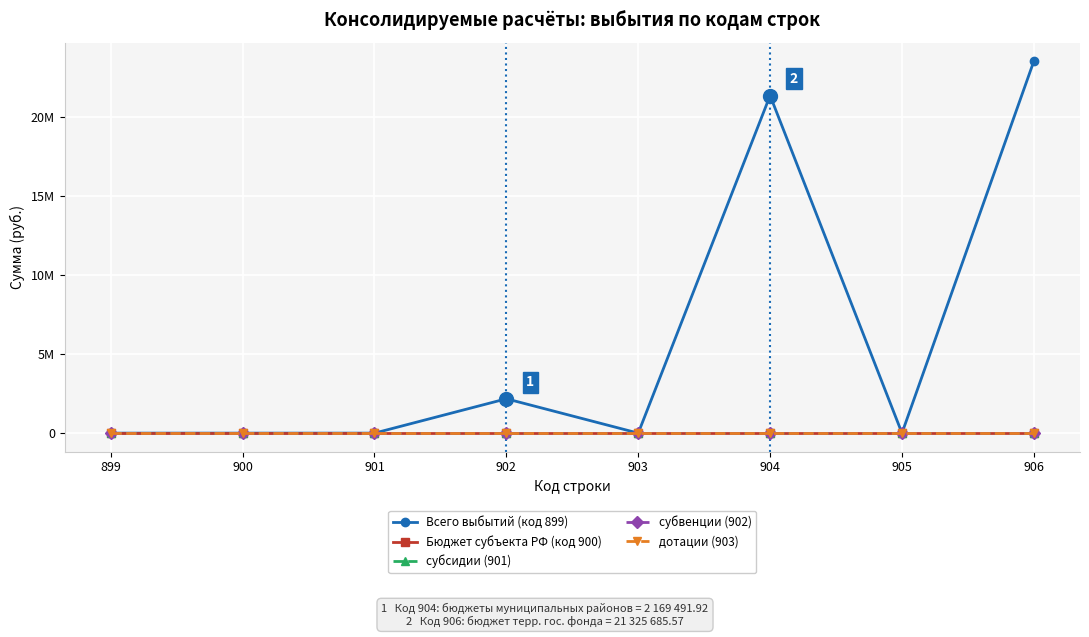

Reading left to right, list all the values displayed in this chart.

Всего выбытий (код 899): 899=0.0	900=0.0	901=0.0	902=2169491.9	903=0.0	904=21325685.6	905=0.0	906=23495177.5
Бюджет субъекта РФ (код 900): 899=0.0	900=0.0	901=0.0	902=0.0	903=0.0	904=0.0	905=0.0	906=0.0
субсидии (901): 899=0.0	900=0.0	901=0.0	902=0.0	903=0.0	904=0.0	905=0.0	906=0.0
субвенции (902): 899=0.0	900=0.0	901=0.0	902=0.0	903=0.0	904=0.0	905=0.0	906=0.0
дотации (903): 899=0.0	900=0.0	901=0.0	902=0.0	903=0.0	904=0.0	905=0.0	906=0.0